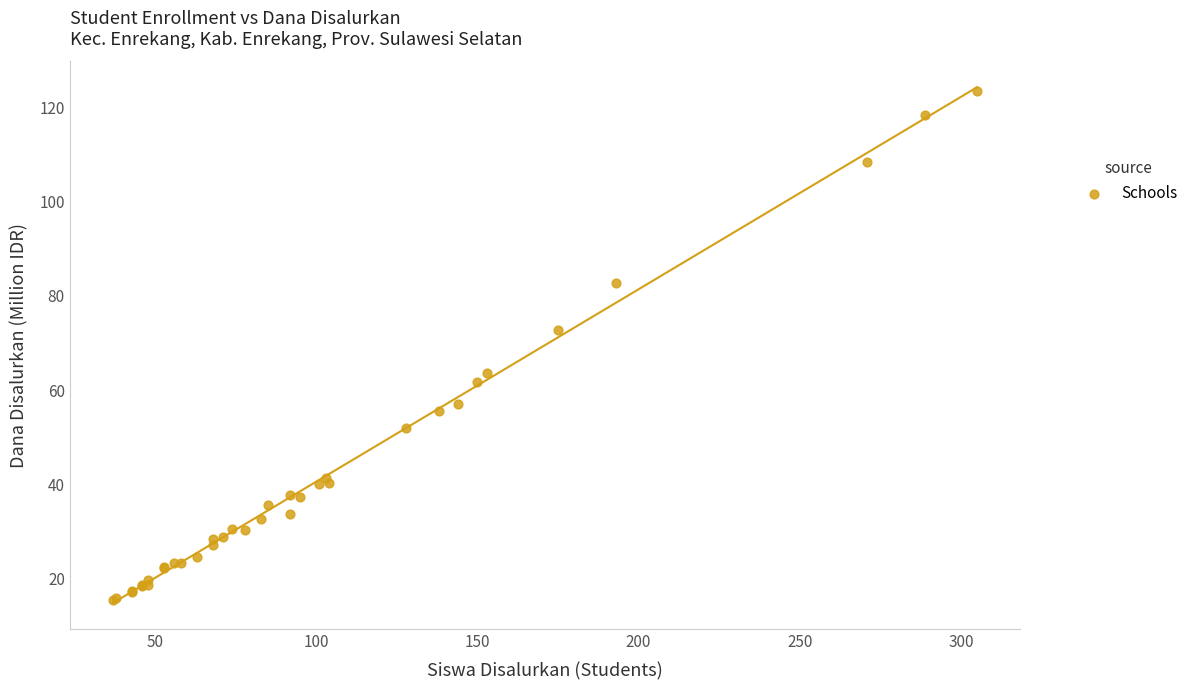

What Y value in the scatter plot is closest to 69?

72.7